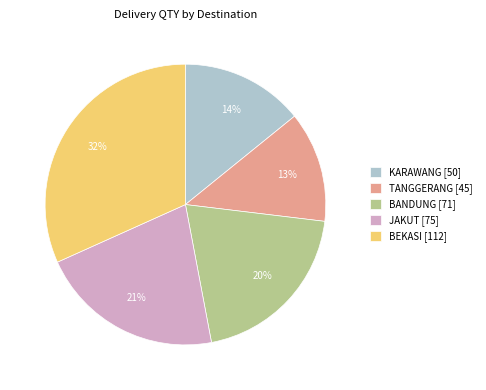

Rank the categories by value from highest to lowest.

BEKASI [112], JAKUT [75], BANDUNG [71], KARAWANG [50], TANGGERANG [45]